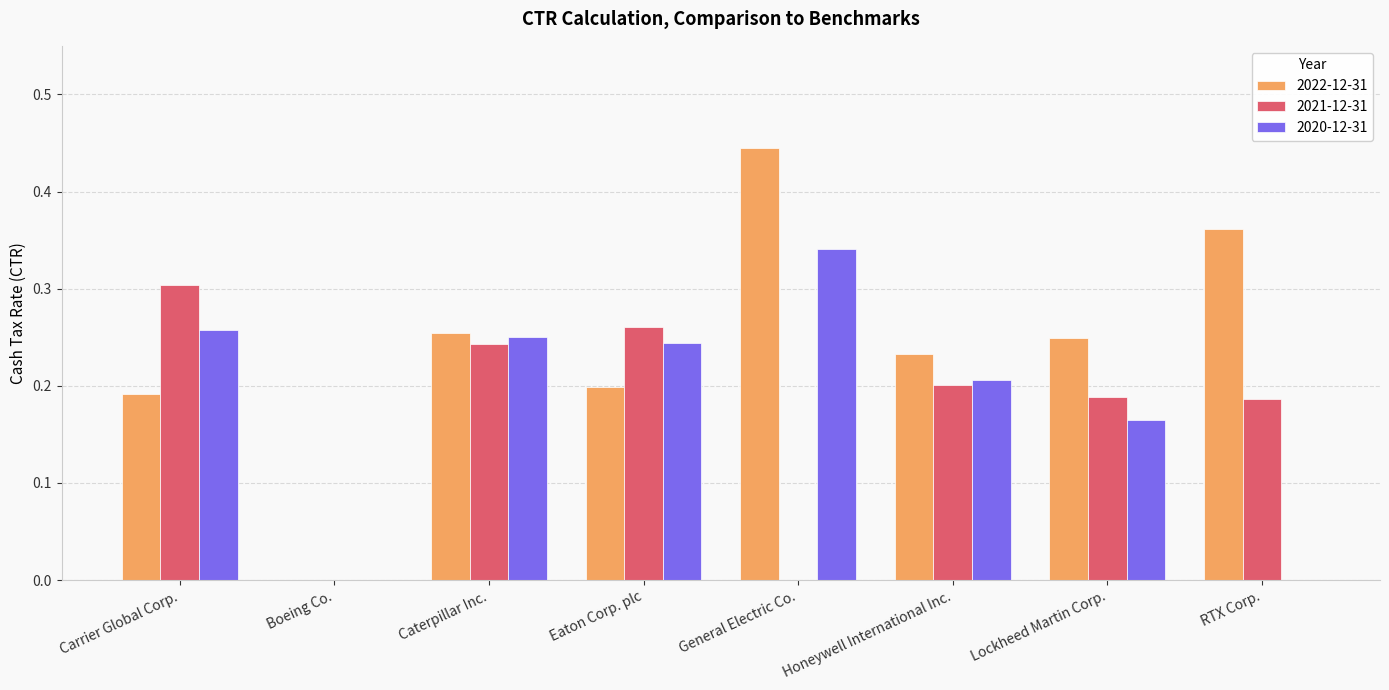

Which category has the highest value across all series?

General Electric Co.